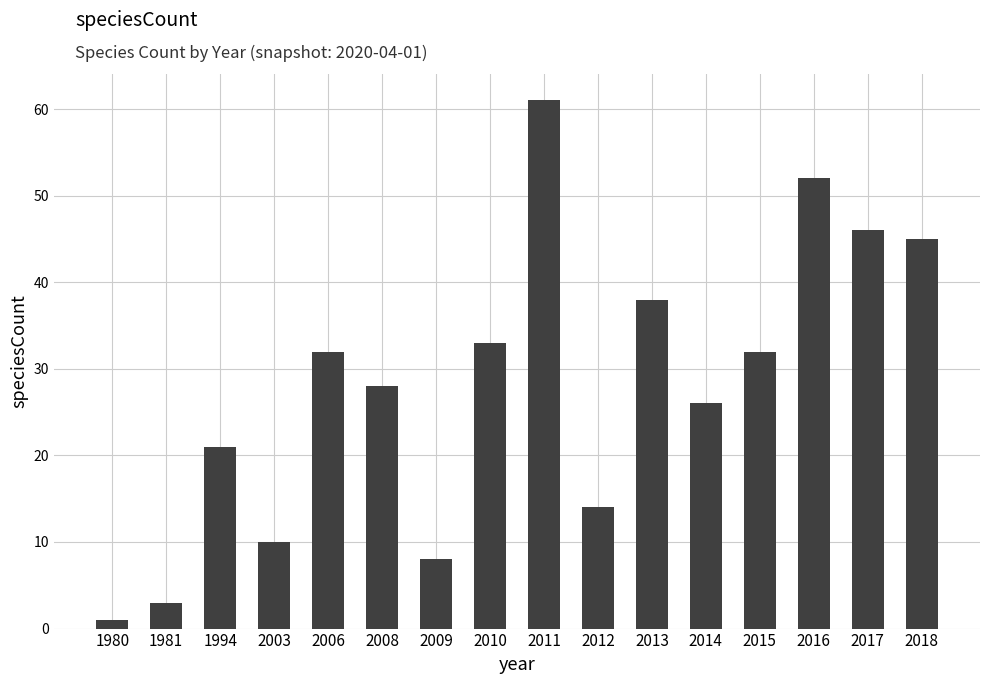

Reading right to left, list all the values displayed in this chart.

2018=45	2017=46	2016=52	2015=32	2014=26	2013=38	2012=14	2011=61	2010=33	2009=8	2008=28	2006=32	2003=10	1994=21	1981=3	1980=1